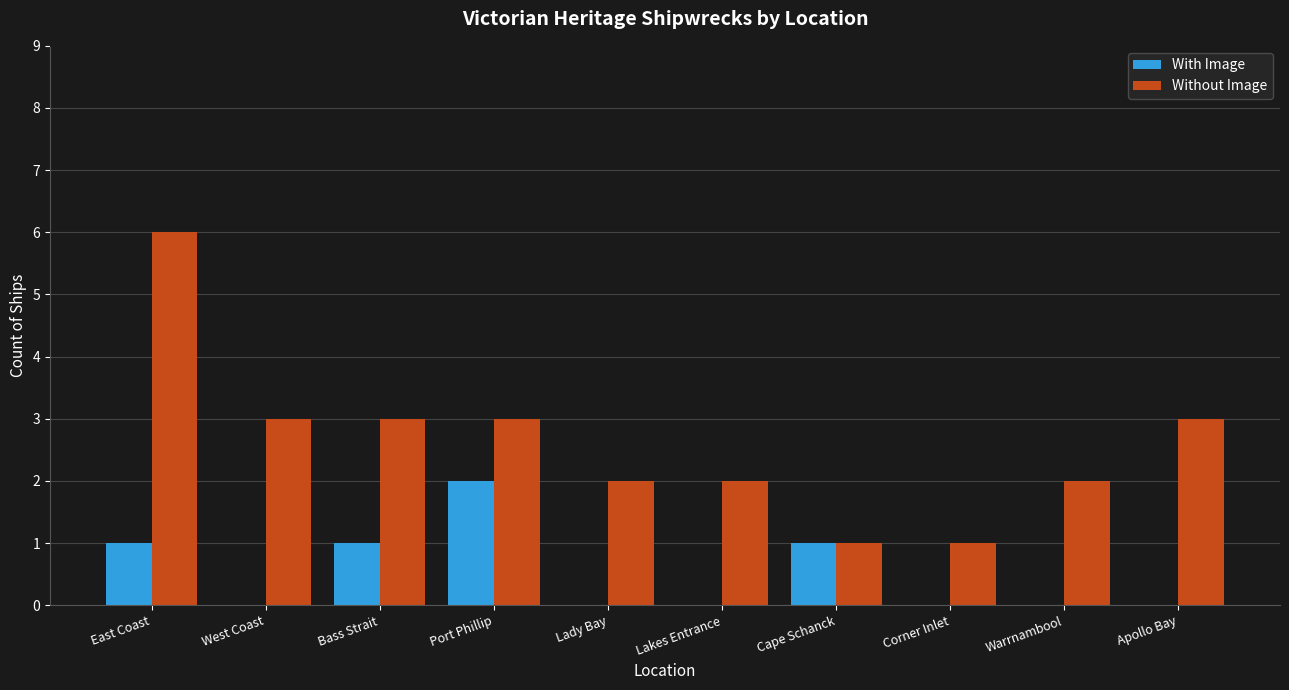

At which category is the sum across all series the highest?

East Coast